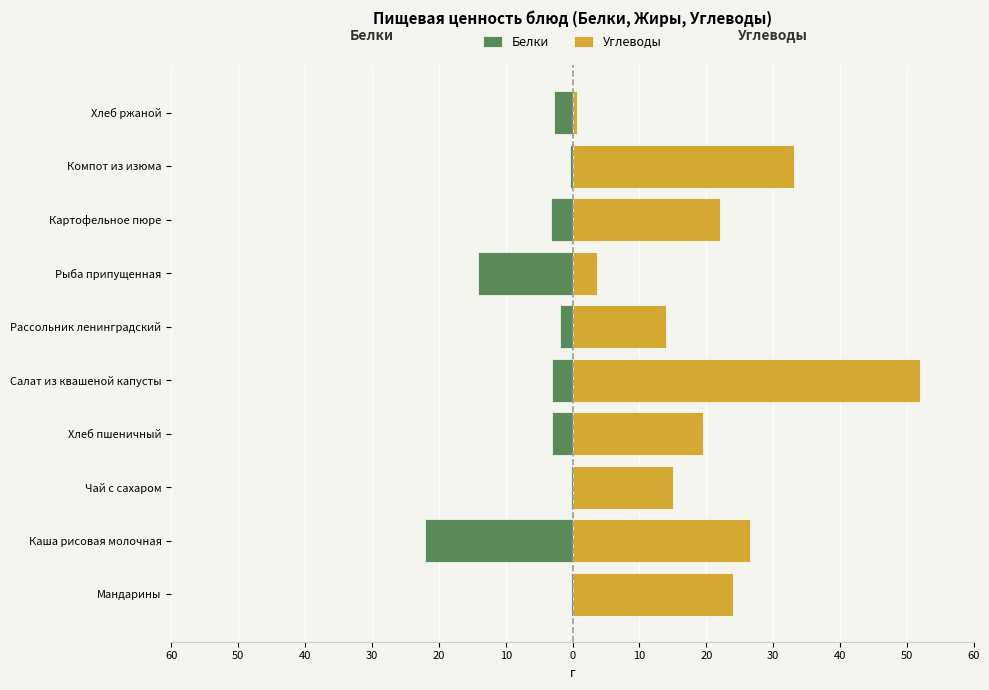

List the series in order of their overall mean, highest first.

Углеводы, Белки